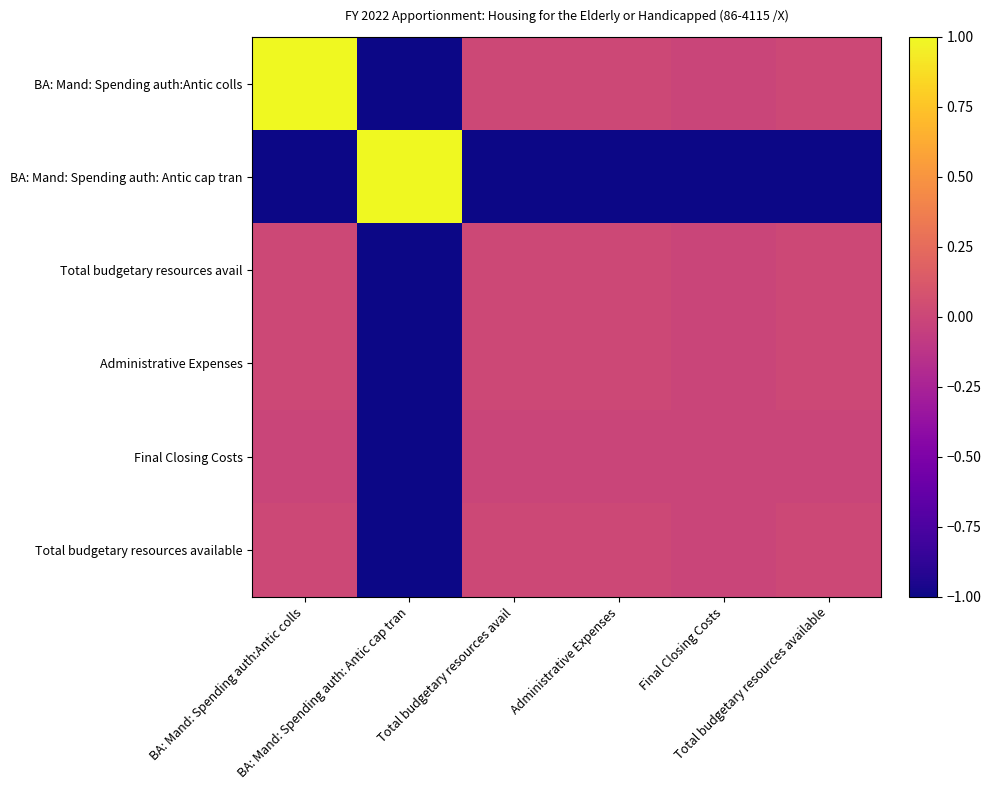

How many categories are shown in the chart?

6